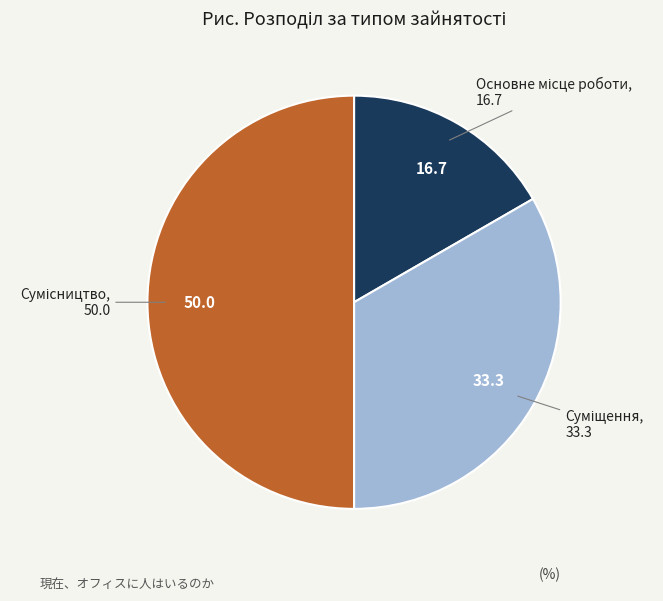

Which slice is the largest?

Сумісництво